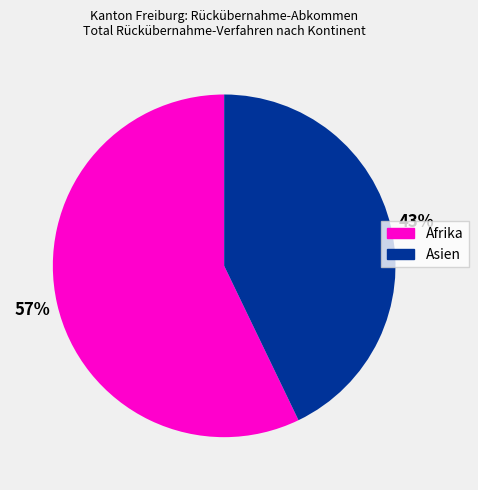

To the nearest percent, what is the average slice percentage?

50%